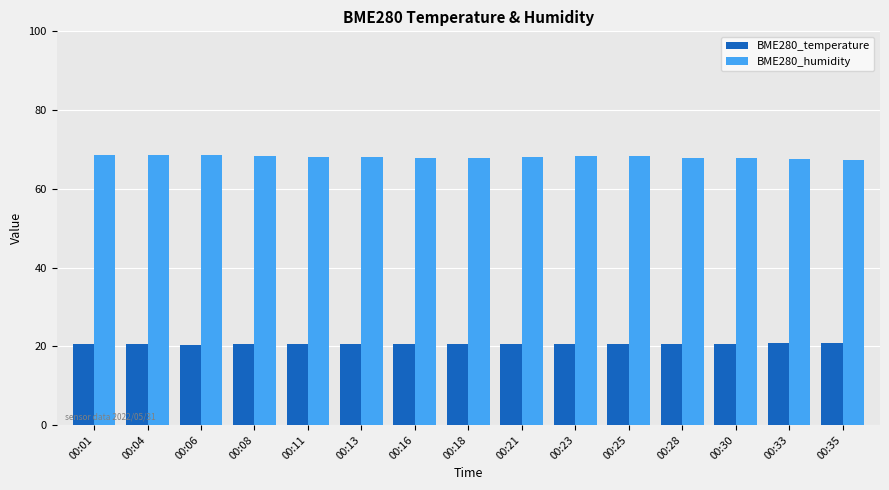

What is the value of the BME280_humidity bar at the 3rd from the left?

68.7